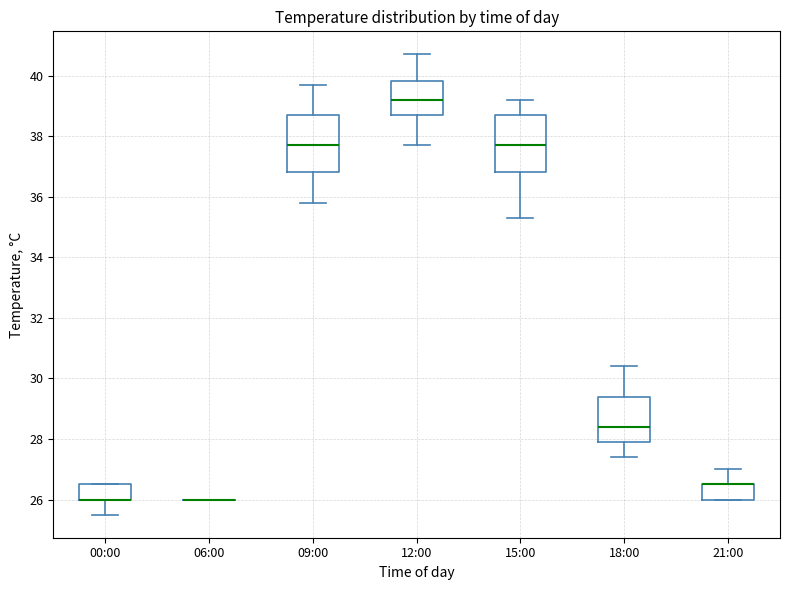

Where does the upper whisker of the box for 15:00 end on the y-axis? The values are not printed on the chart, so give them approximately, as read against the axis.

39.2